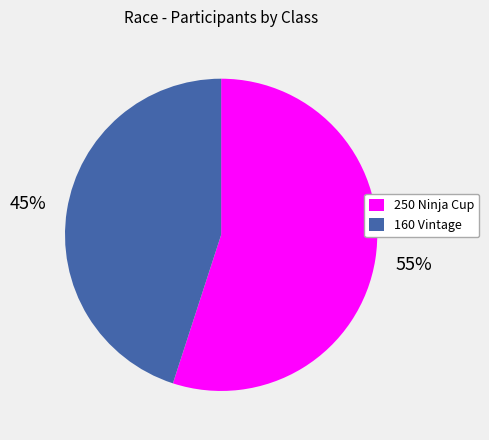

Do 250 Ninja Cup and 160 Vintage together represent more than half of the pie?

Yes